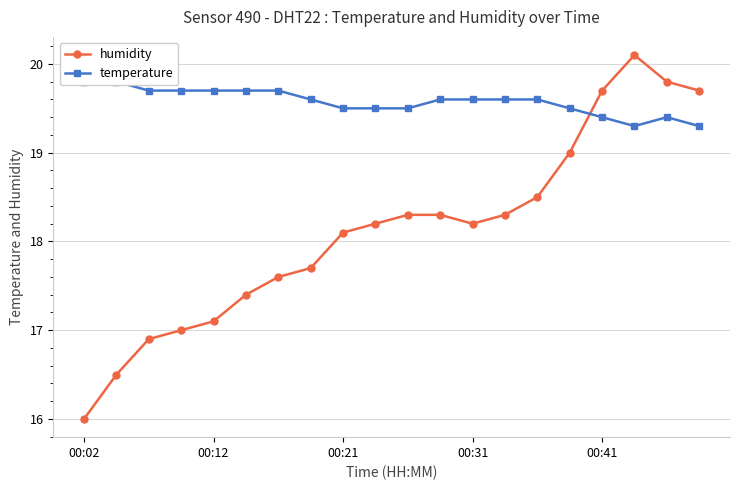

Which series ends up on top after the final intersection of temperature and humidity?

humidity